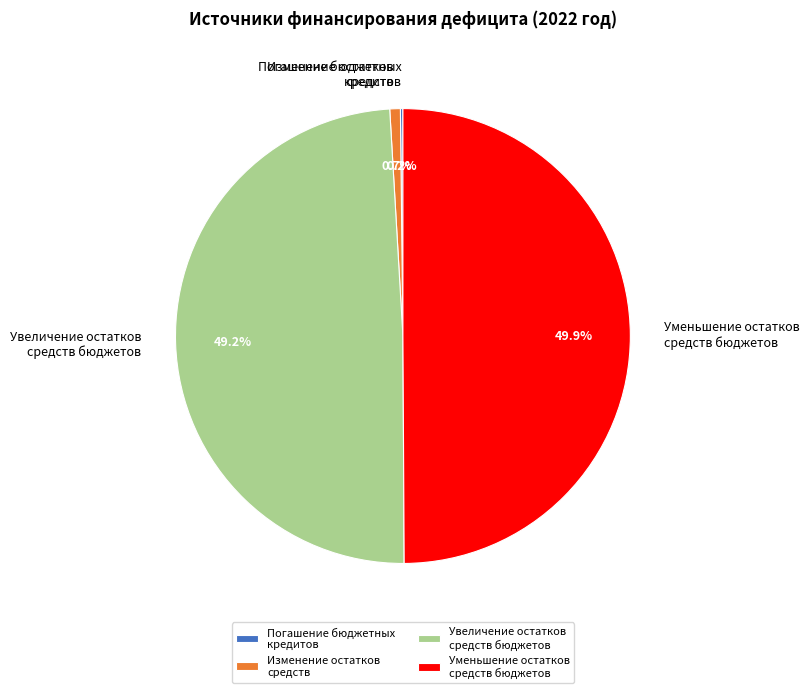

What percentage do Изменение остатков средств and Увеличение остатков средств бюджетов together represent?

49.9%